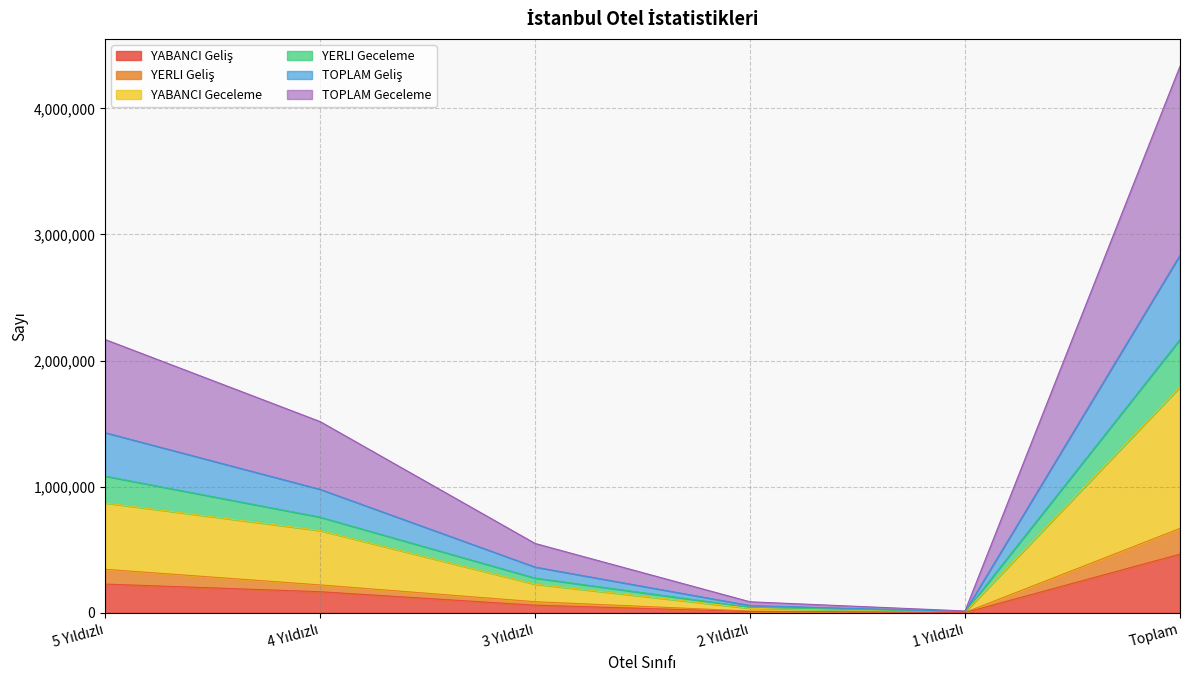

At which category is the sum across all series the highest?

Toplam